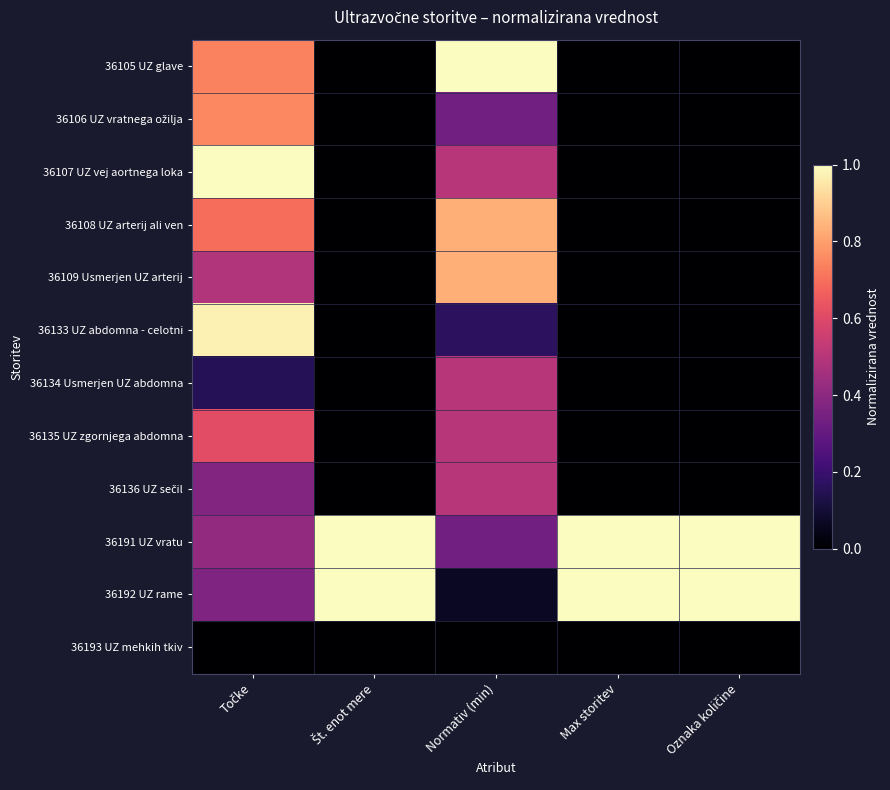

Which series has the largest range (max minus min)?

36105 UZ glave